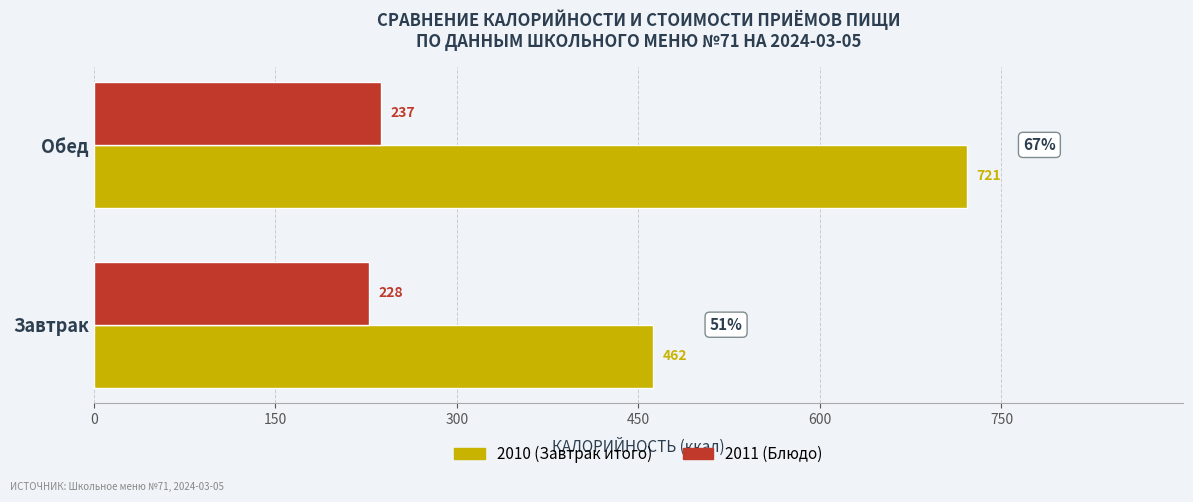

Which label corresponds to the smallest value in the chart?

Завтрак